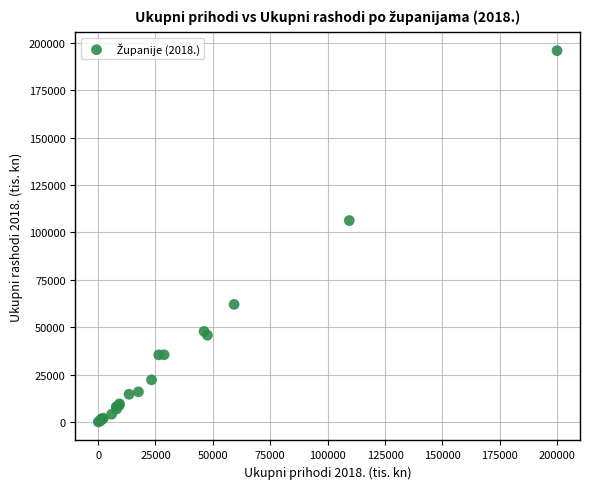

What Y value in the scatter plot is closest to 97986?

106280.8